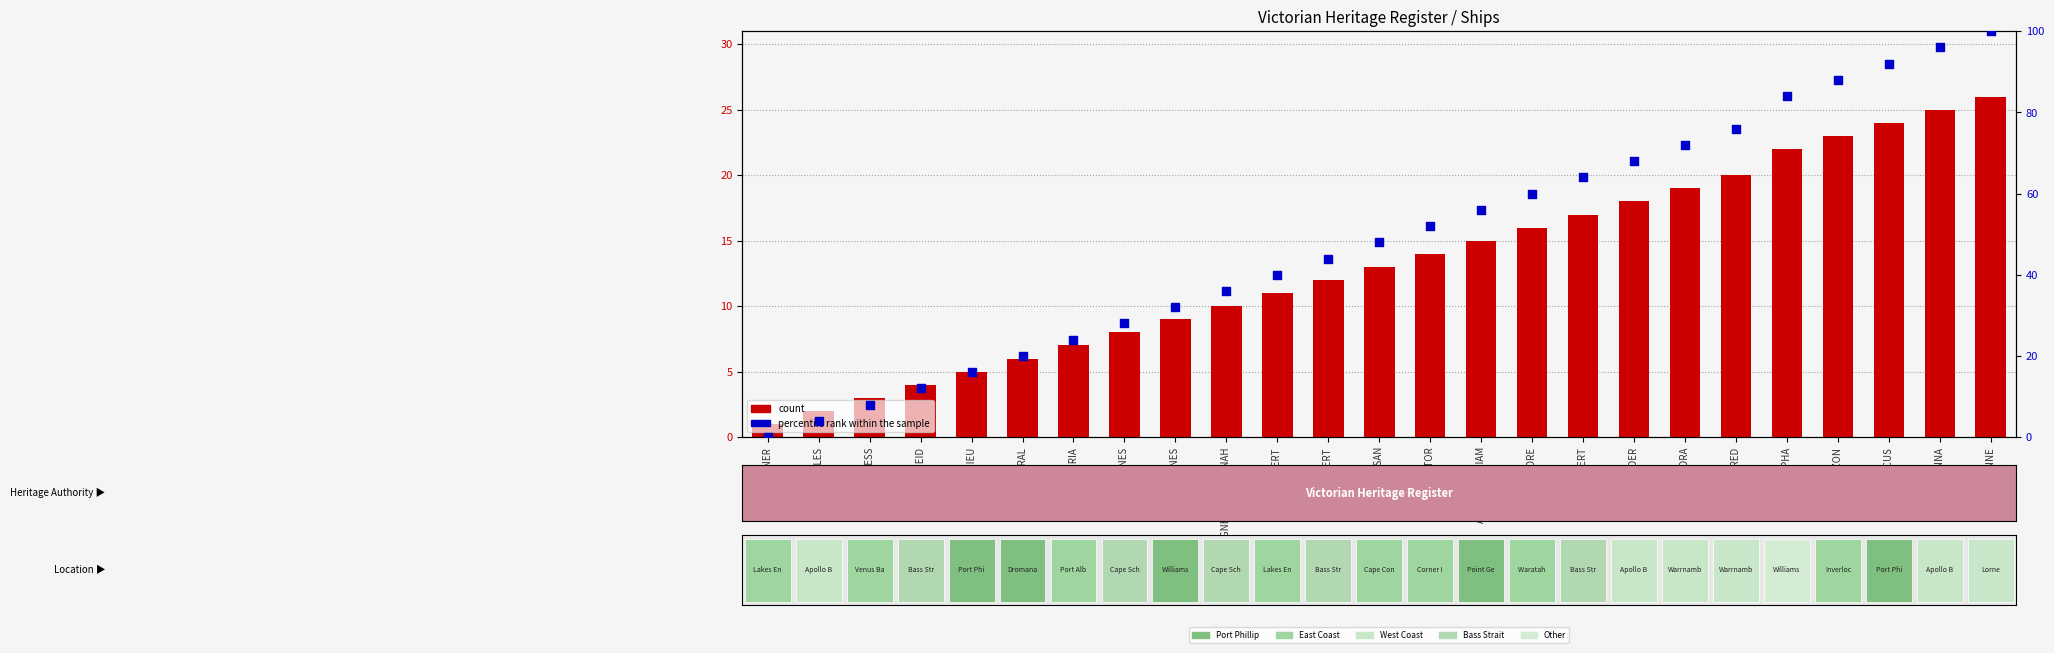

At which category is the sum across all series the highest?

ANNE